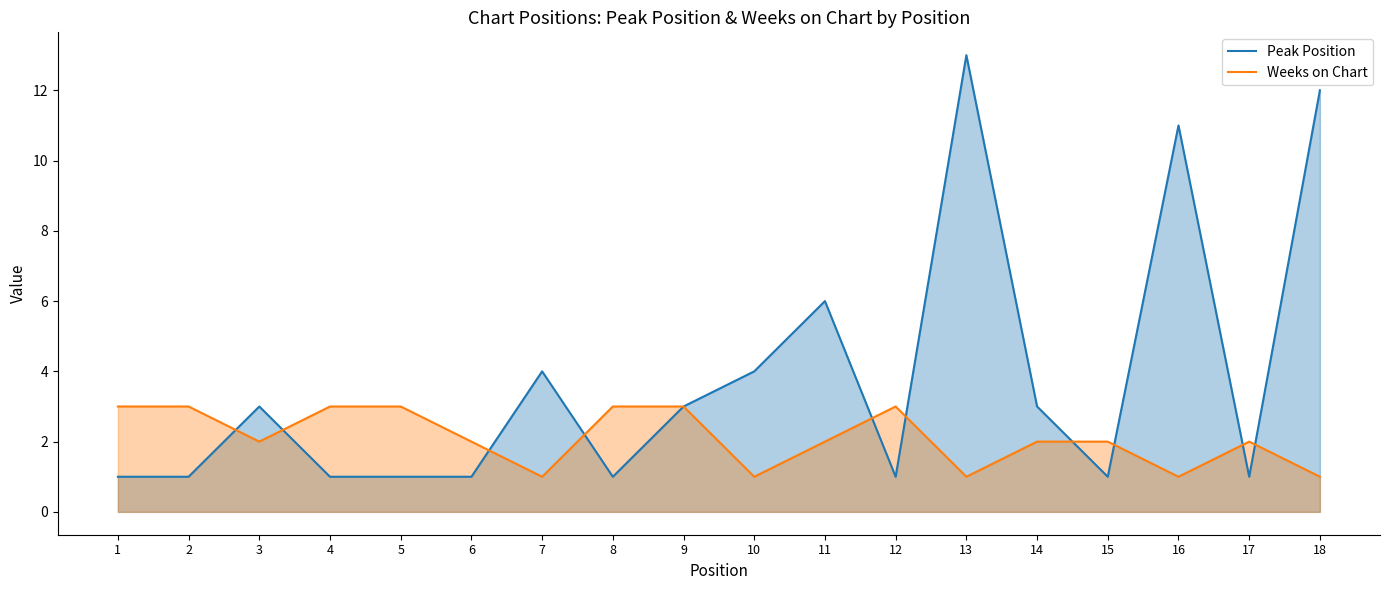

What are all the series names shown in the legend?

Peak Position, Weeks on Chart